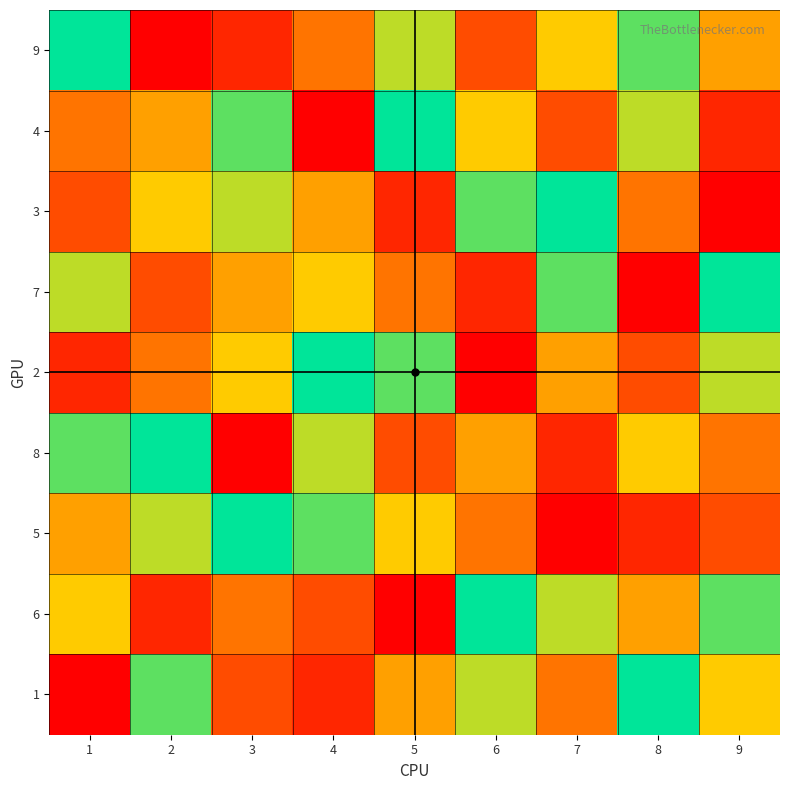

At which category is the sum across all series the highest?

1